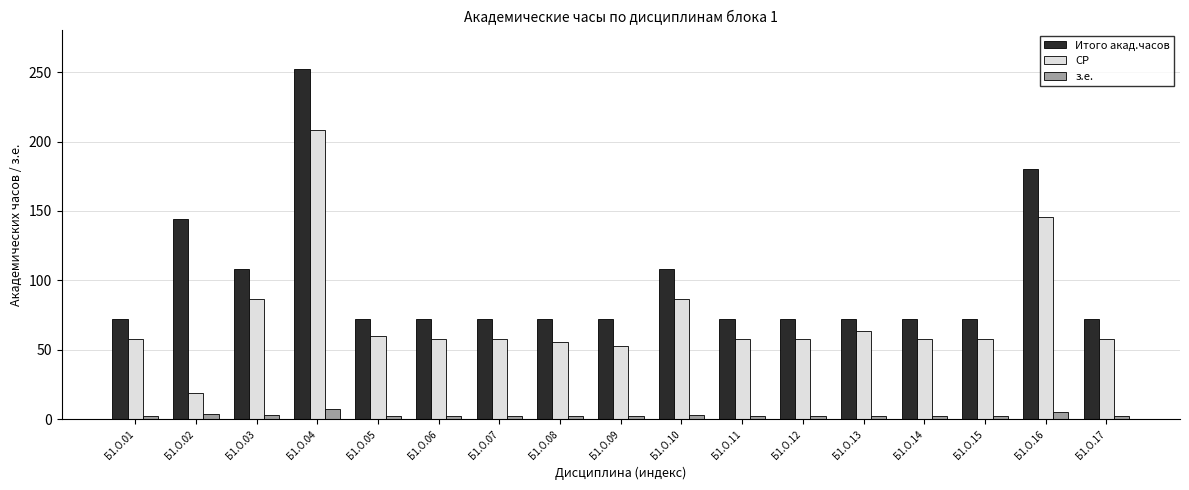

The СР series shows 59.8 at Б1.О.05. True or false?

True